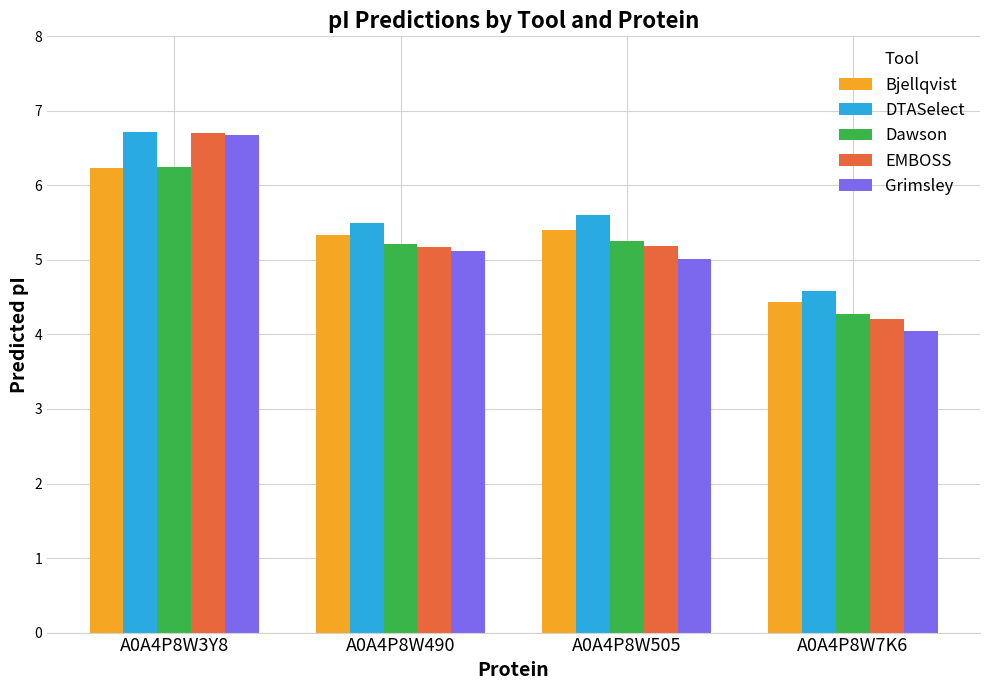

At which category does the chart reach its minimum across all series?

A0A4P8W7K6